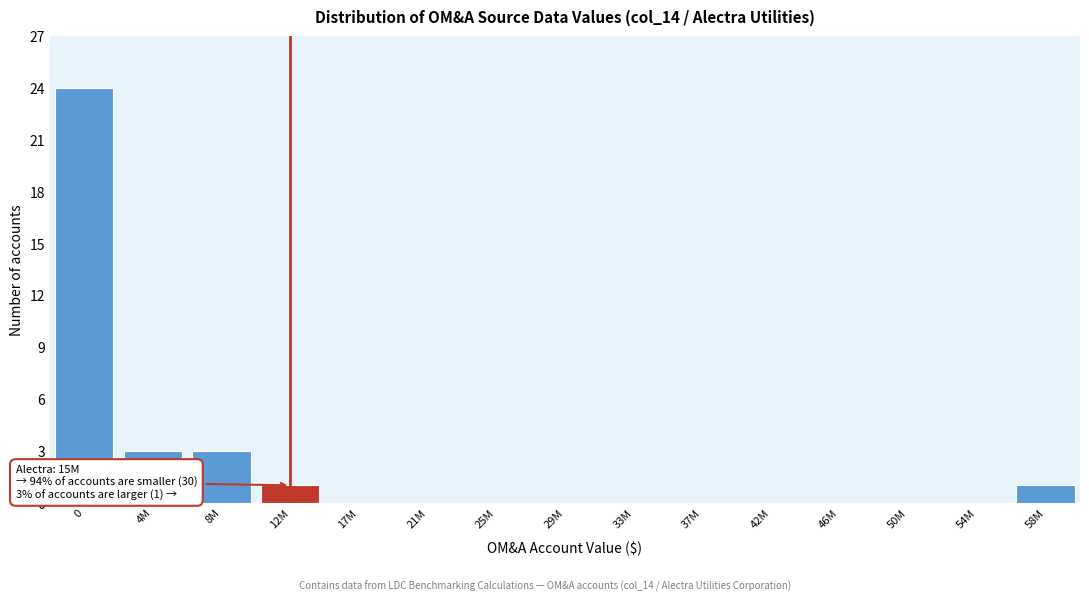

Reading left to right, transcribe all the data shown in this chart.

0=24	4M=3	8M=3	12M=1	17M=0	21M=0	25M=0	29M=0	33M=0	37M=0	42M=0	46M=0	50M=0	54M=0	58M=1